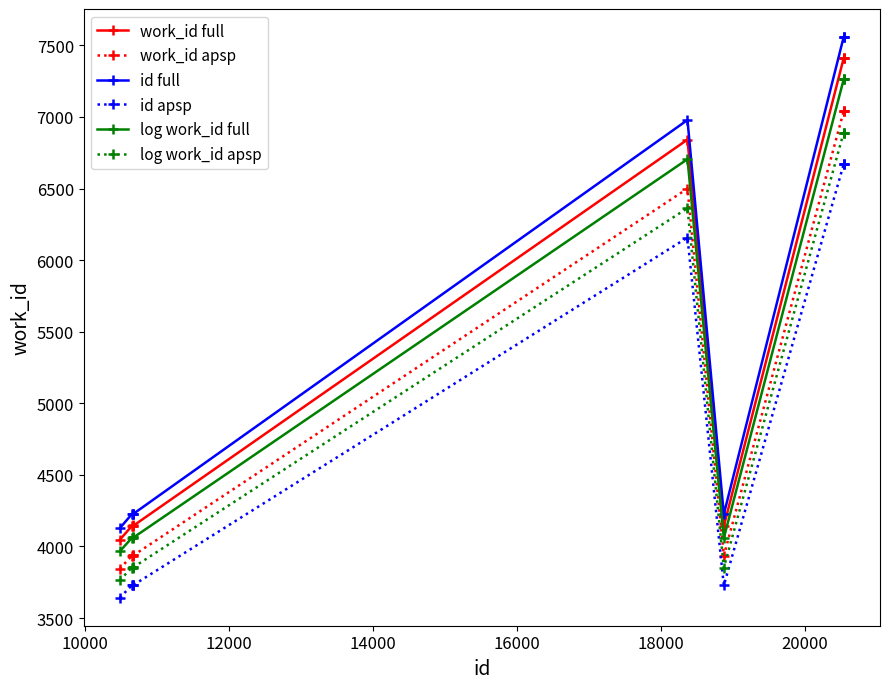

True or false: work_id apsp and log work_id full cross at least once.

False